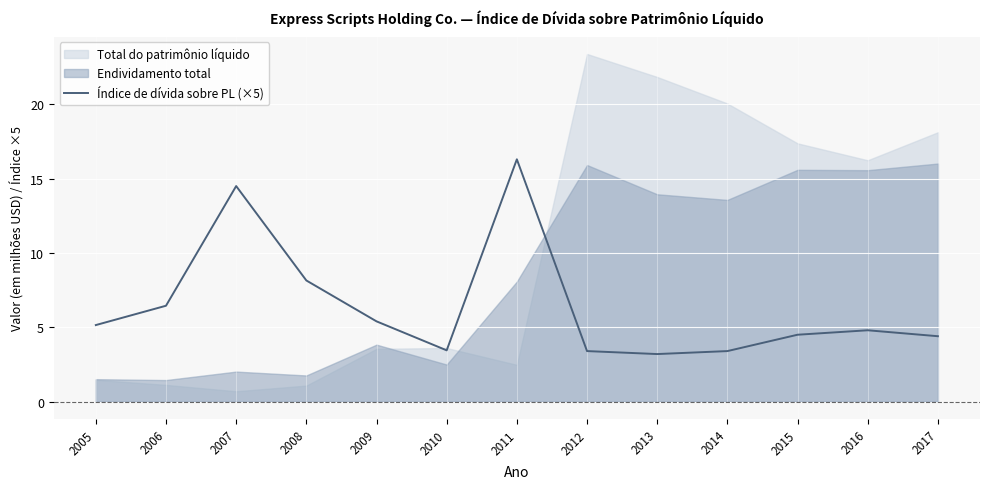

The chart shows a value of 4.4 at 2017. True or false?

True